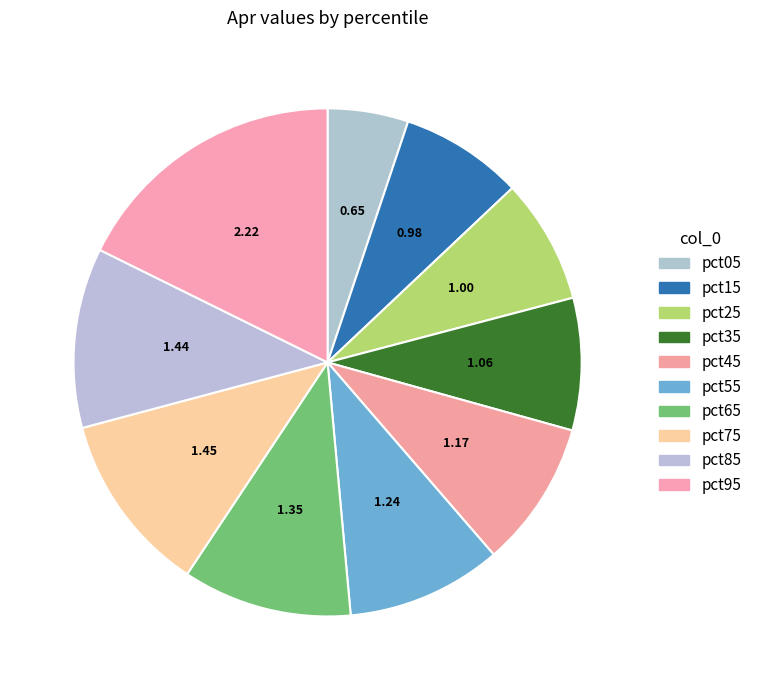

How many slices are in this pie chart?

10